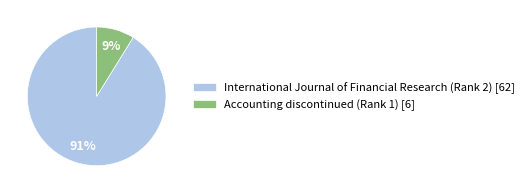

Which has a higher value, International Journal of Financial Research (Rank 2) [62] or Accounting discontinued (Rank 1) [6]?

International Journal of Financial Research (Rank 2) [62]